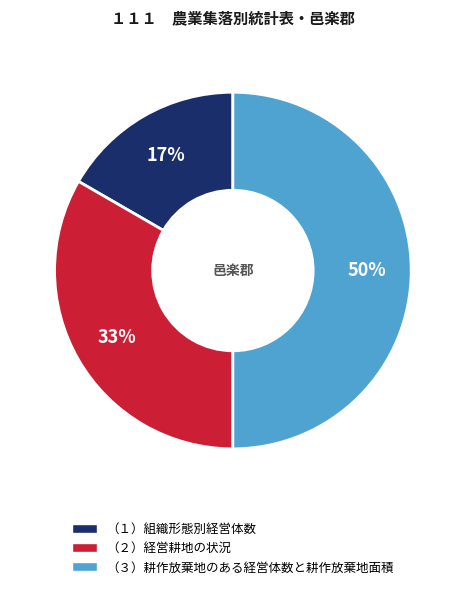

Count the number of slices in the pie.

3